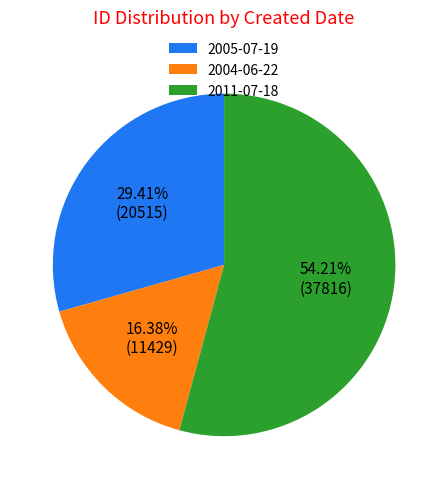

Does any single category account for the majority?

Yes